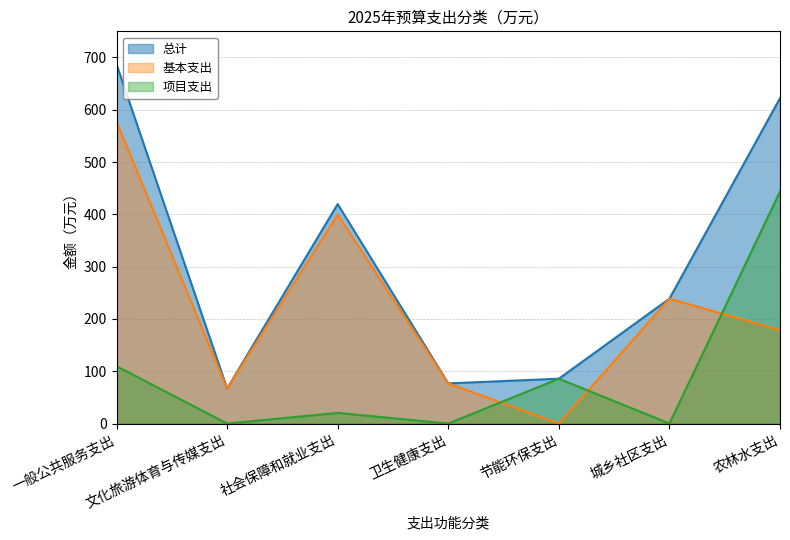

Where is the first local maximum for 项目支出?

社会保障和就业支出